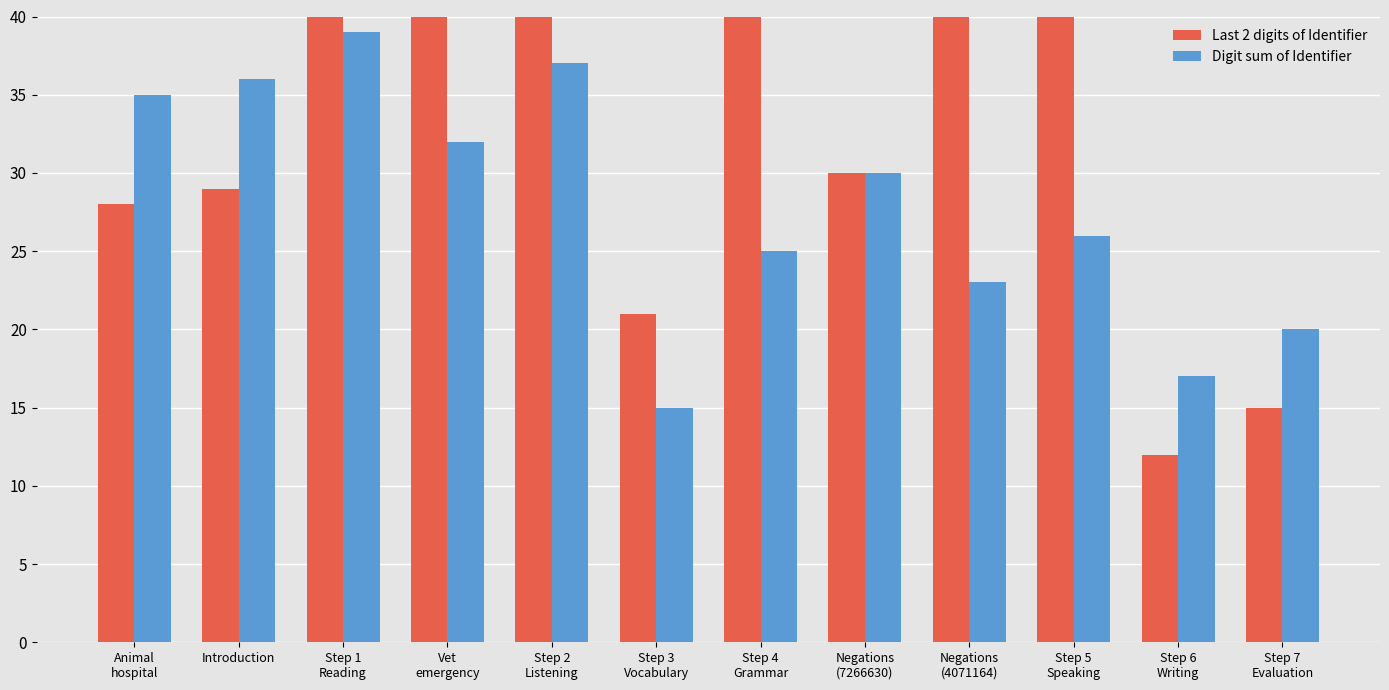

List the series in order of their overall mean, lowest first.

Digit sum of Identifier, Last 2 digits of Identifier